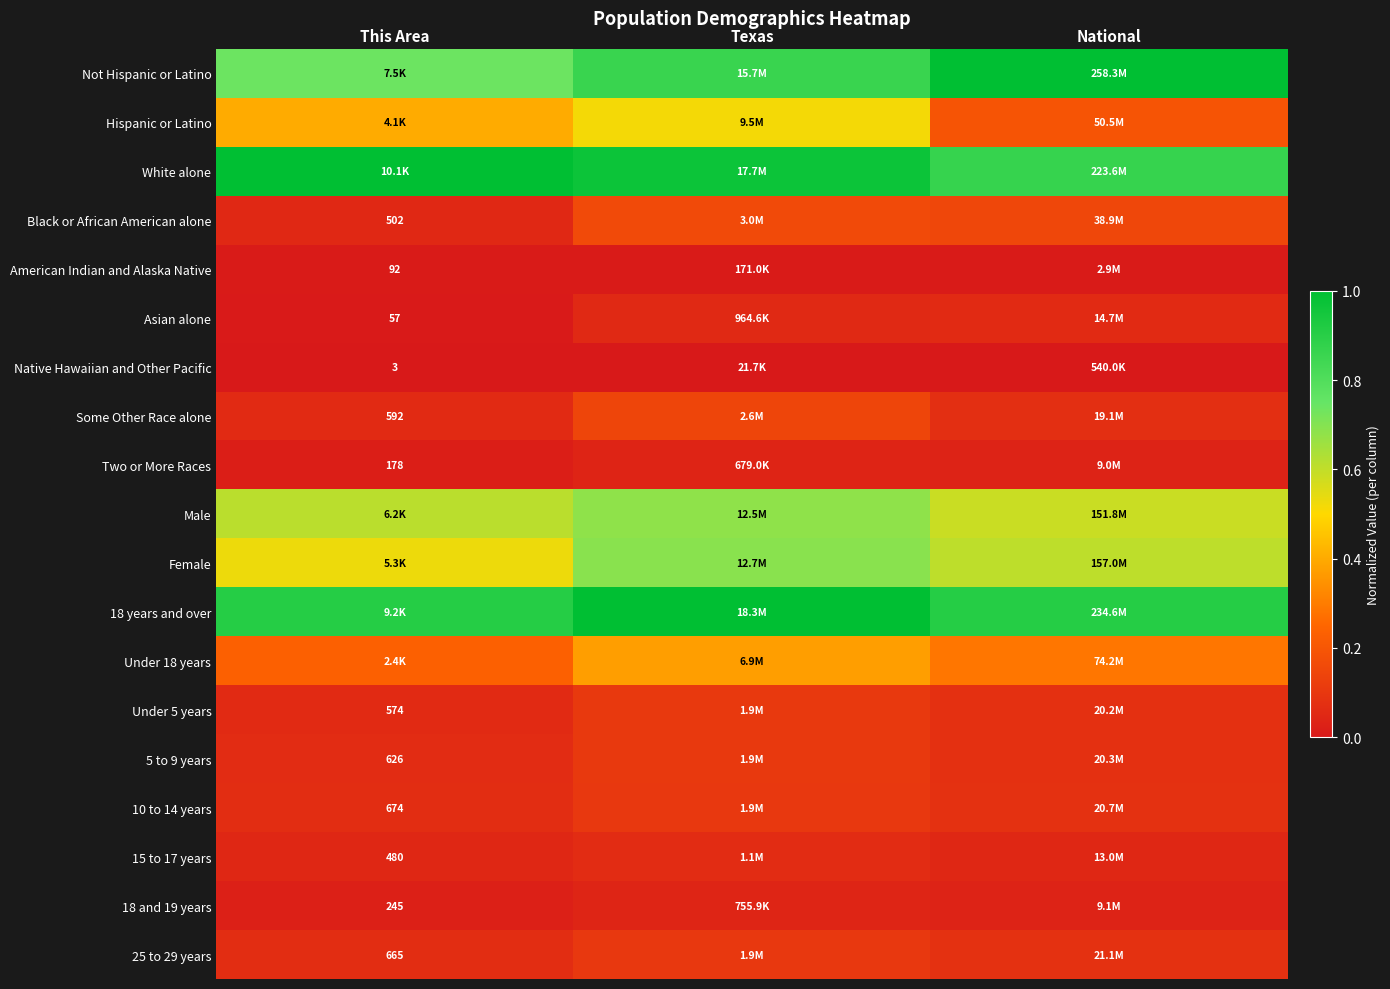

What is the approximate value of Female at National?

0.6